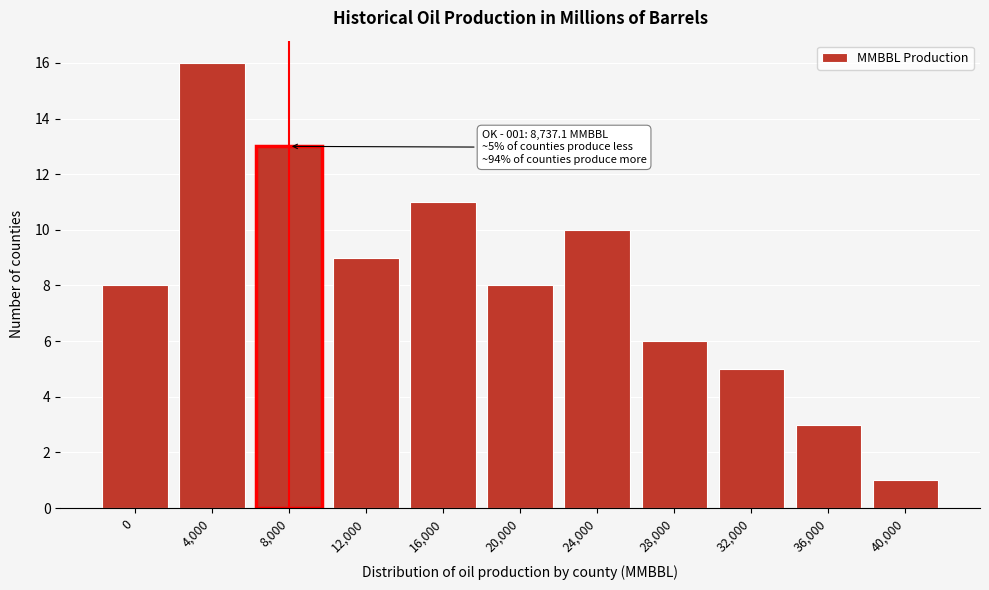

Reading left to right, transcribe all the data shown in this chart.

0=8	4,000=16	8,000=13	12,000=9	16,000=11	20,000=8	24,000=10	28,000=6	32,000=5	36,000=3	40,000=1